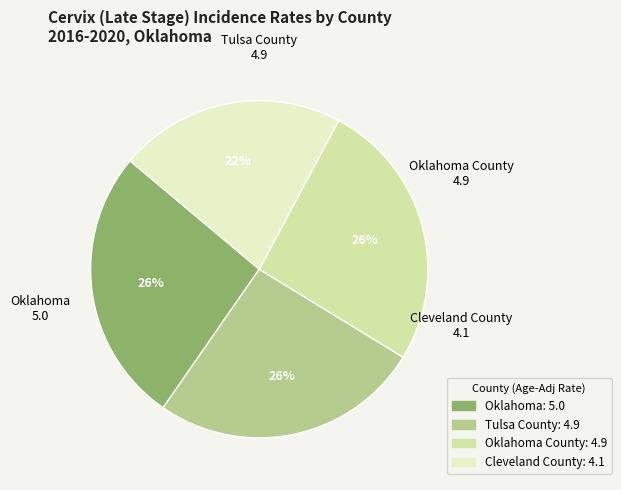

How many segments does this pie chart have?

4